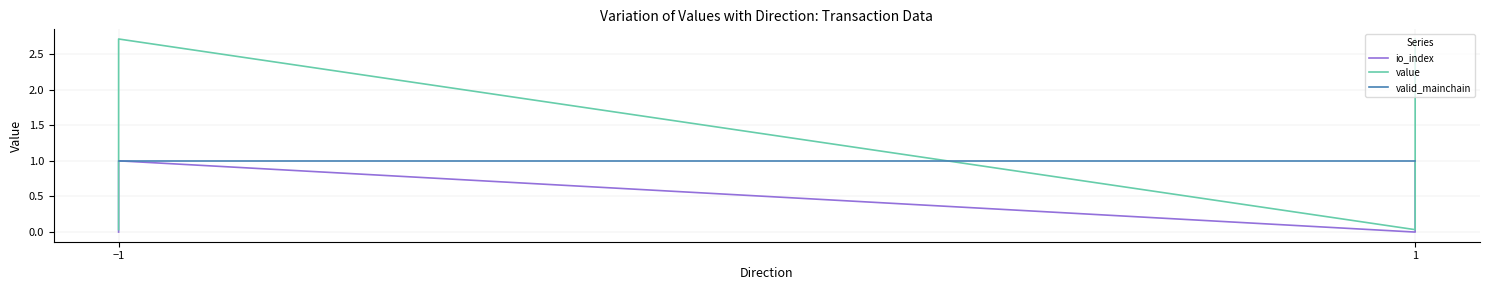

At −1, list the series in order from smallest to largest.

io_index, value, valid_mainchain